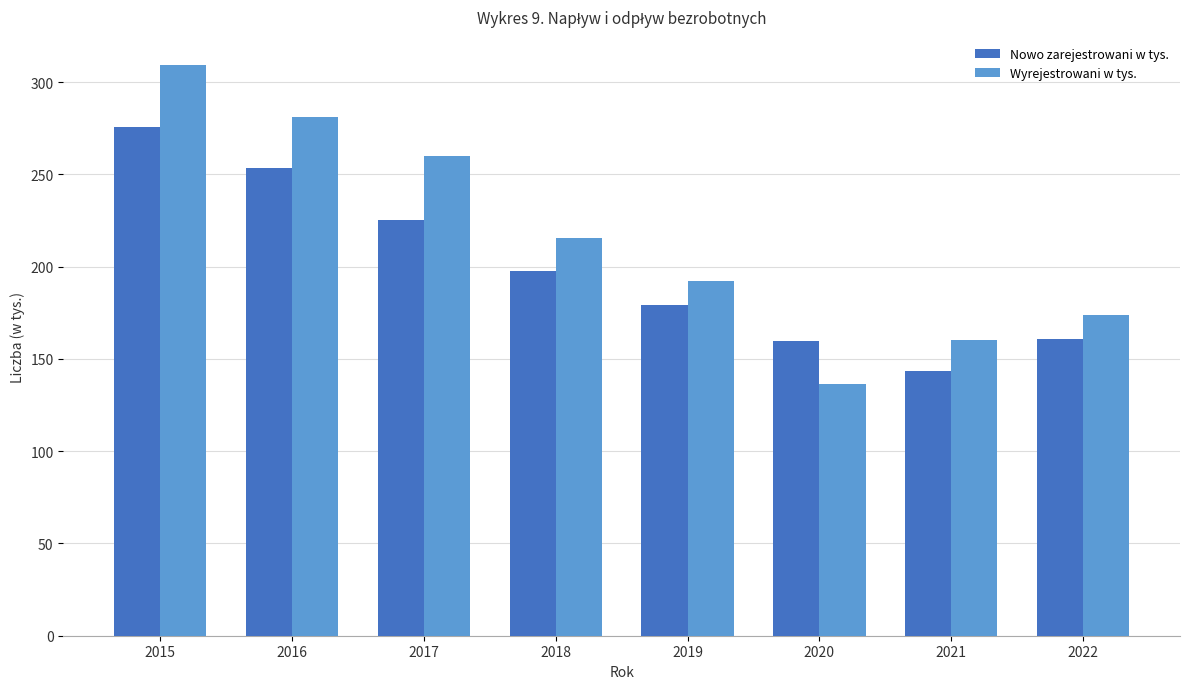

How many bars are there in each group?

2